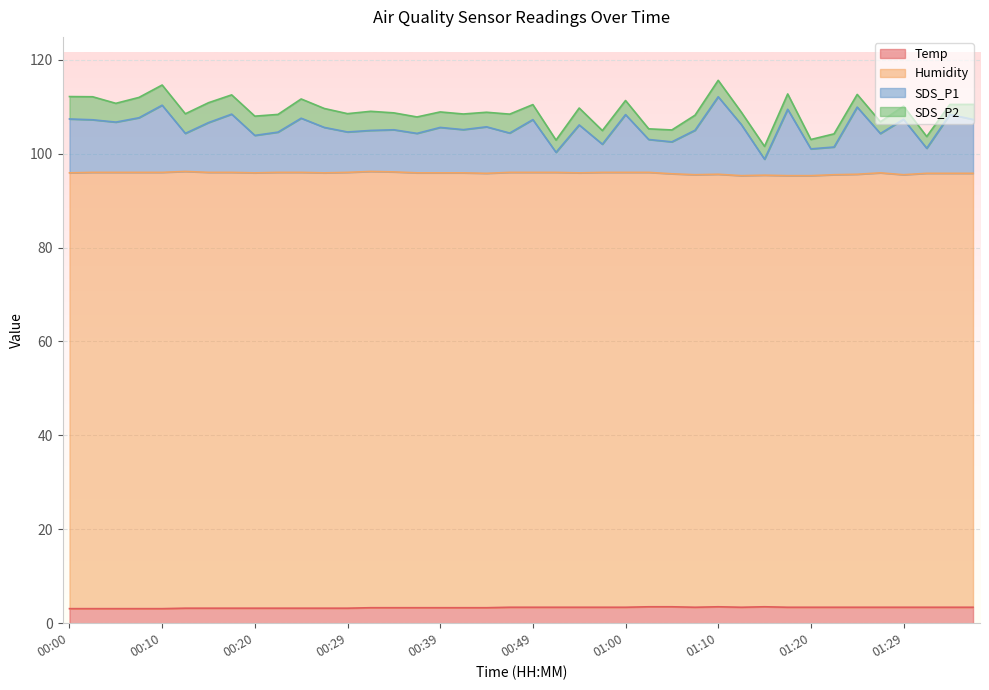

What are all the series names shown in the legend?

Temp, Humidity, SDS_P1, SDS_P2